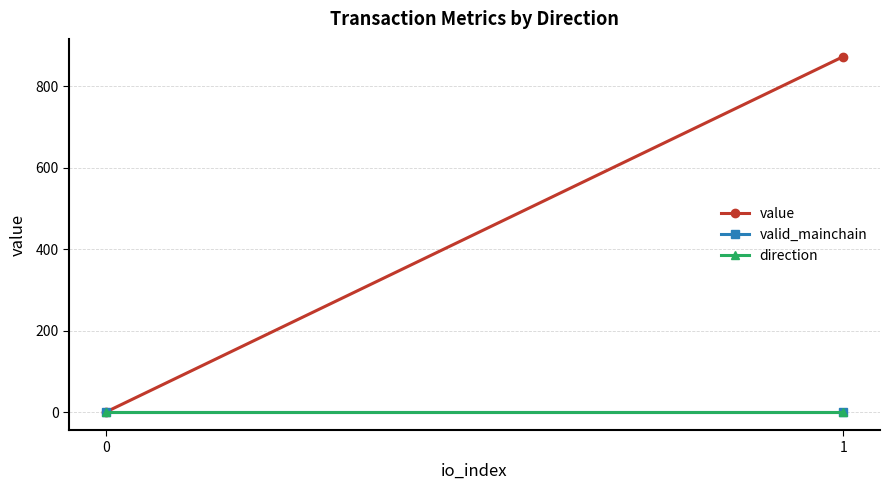

What are all the series names shown in the legend?

value, valid_mainchain, direction